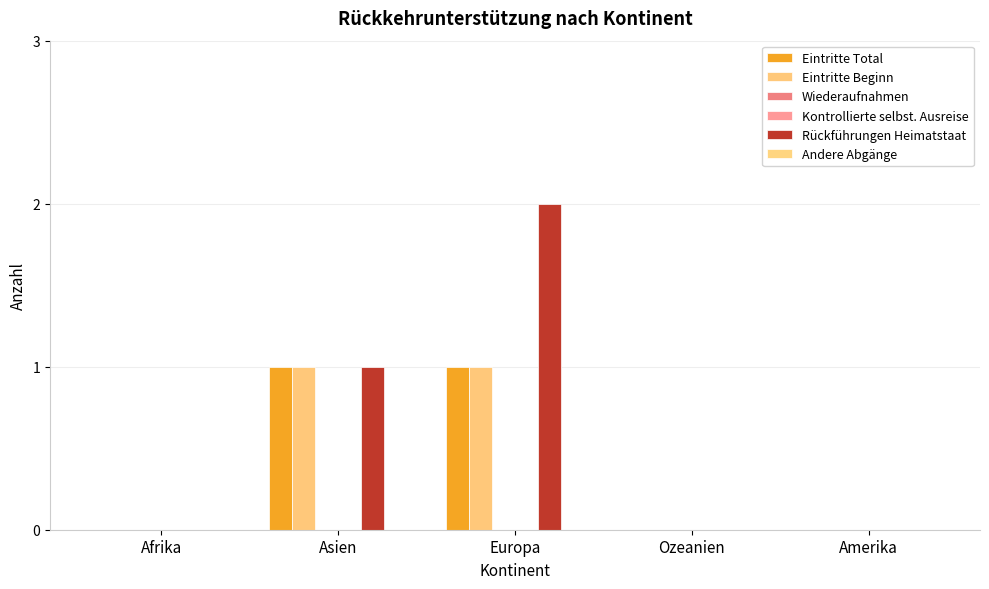

Reading right to left, what are all the values shown in this chart?

Eintritte Total: 0	0	1	1	0
Eintritte Beginn: 0	0	1	1	0
Wiederaufnahmen: 0	0	0	0	0
Kontrollierte selbst. Ausreise: 0	0	0	0	0
Rückführungen Heimatstaat: 0	0	2	1	0
Andere Abgänge: 0	0	0	0	0